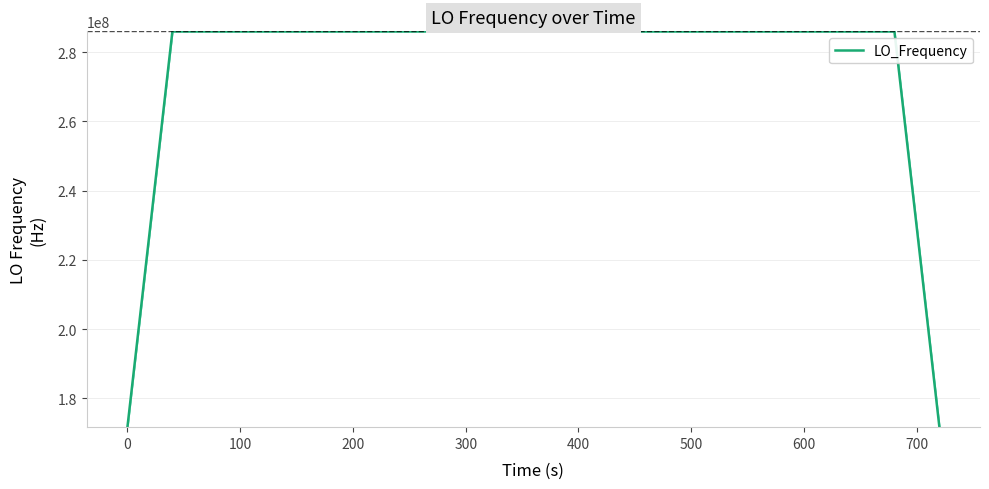

What is the smallest value displayed?

171628199.4